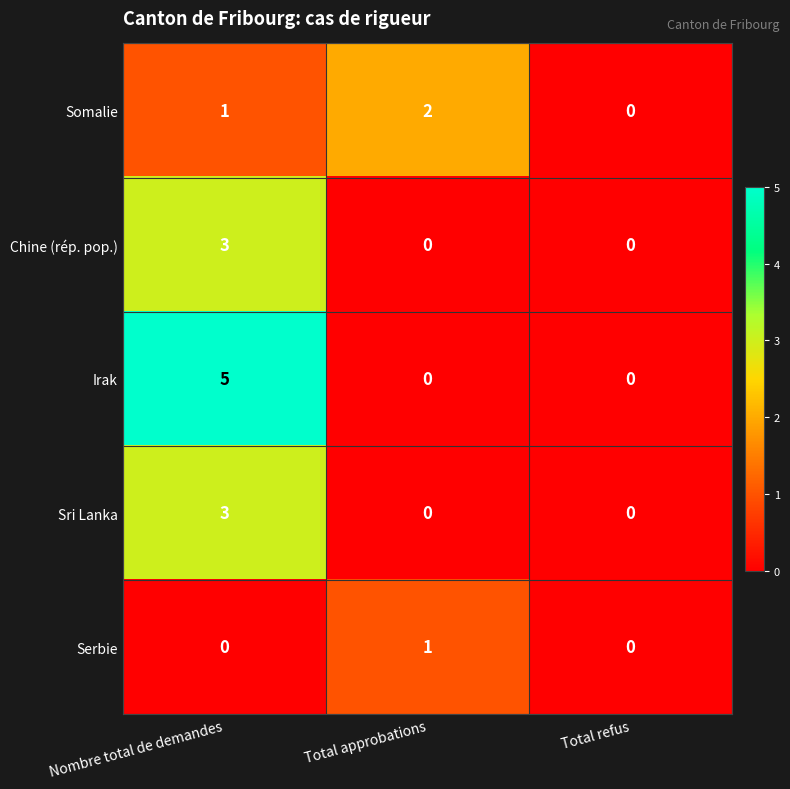

How many Somalie values are between 0 and 2?

3